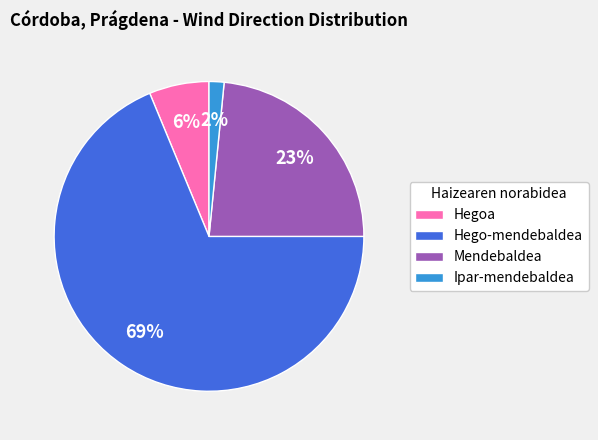

What percentage is the Hego-mendebaldea slice, to the nearest percent?

69%